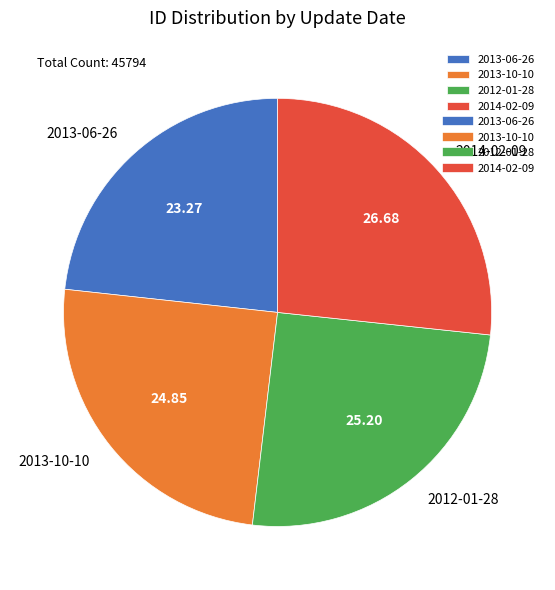

Which slice is the largest?

2014-02-09